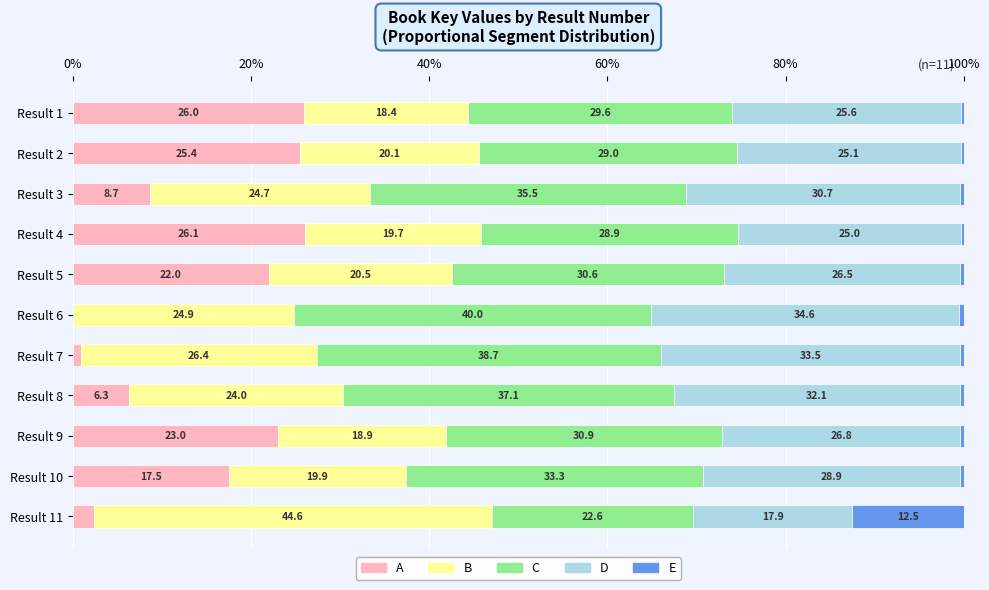

What is the sum of all A values?

158.3